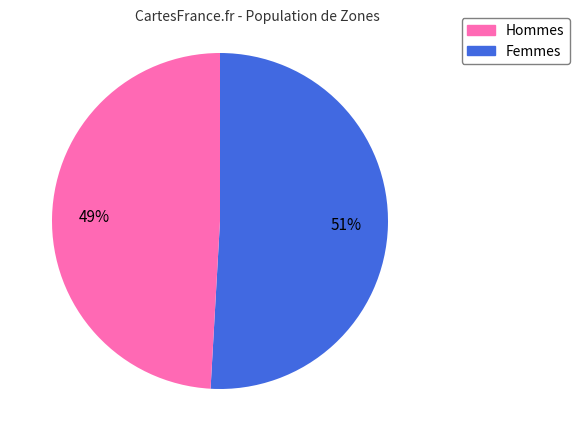

Does any single category account for the majority?

Yes